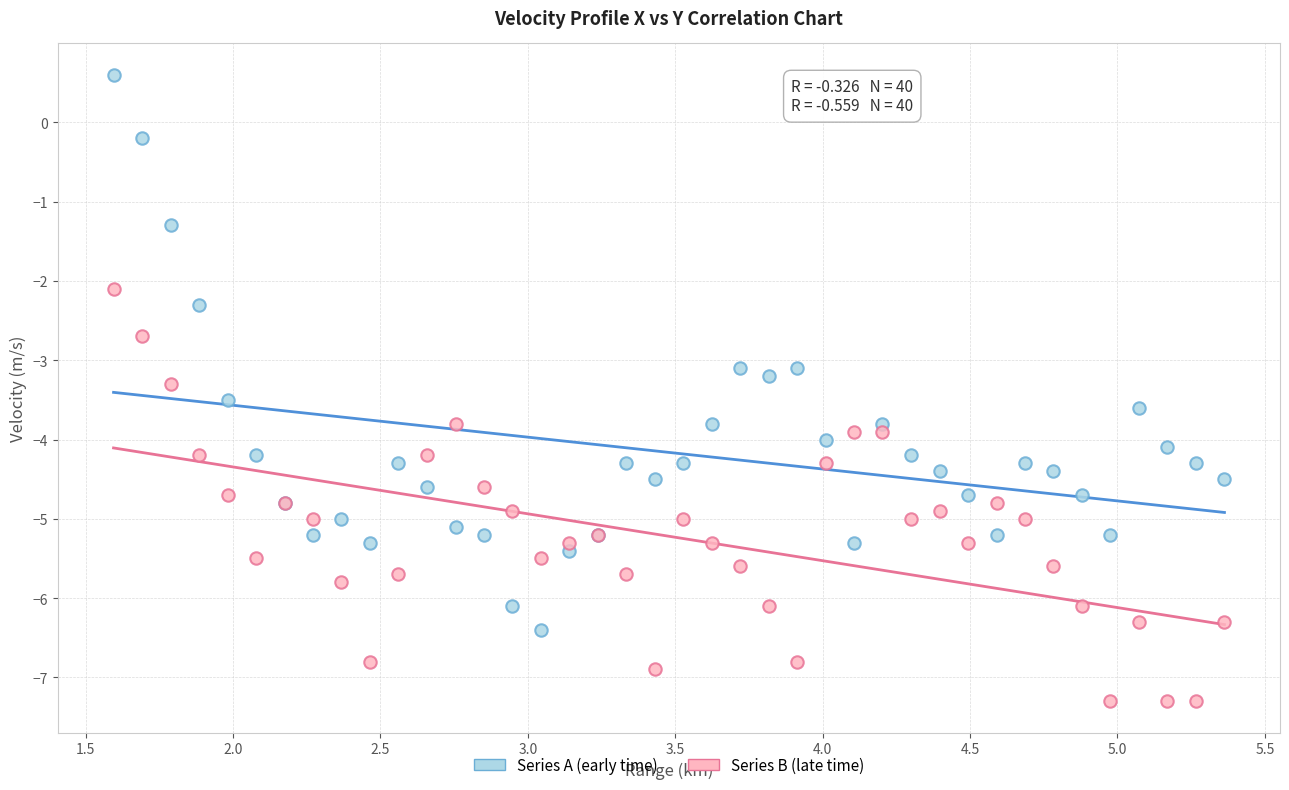

Which series contains the highest Y value?

Series A (early time)